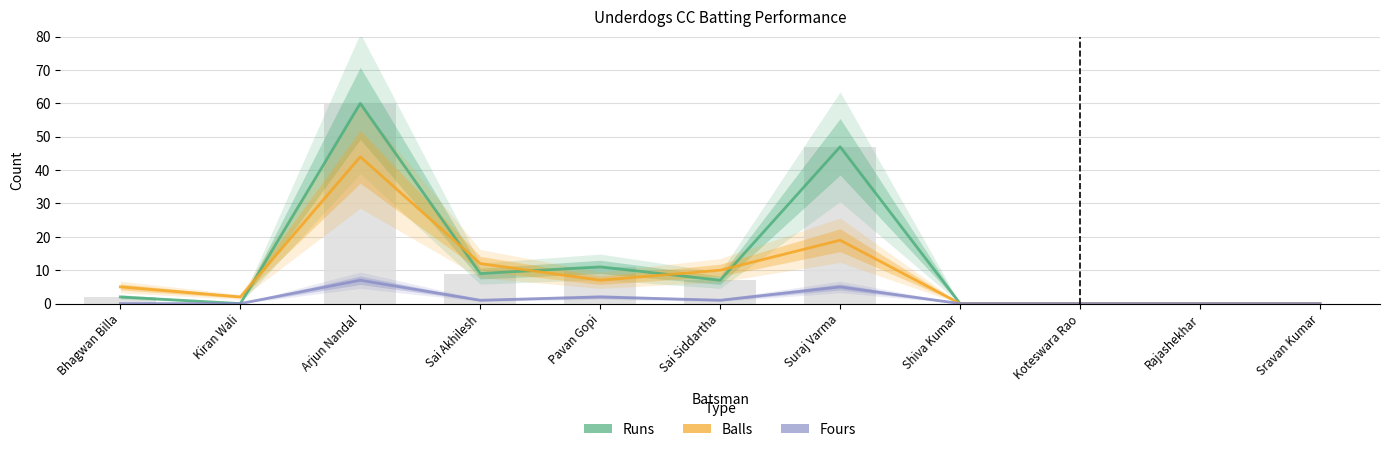

What position from the left is Sai Akhilesh?

4